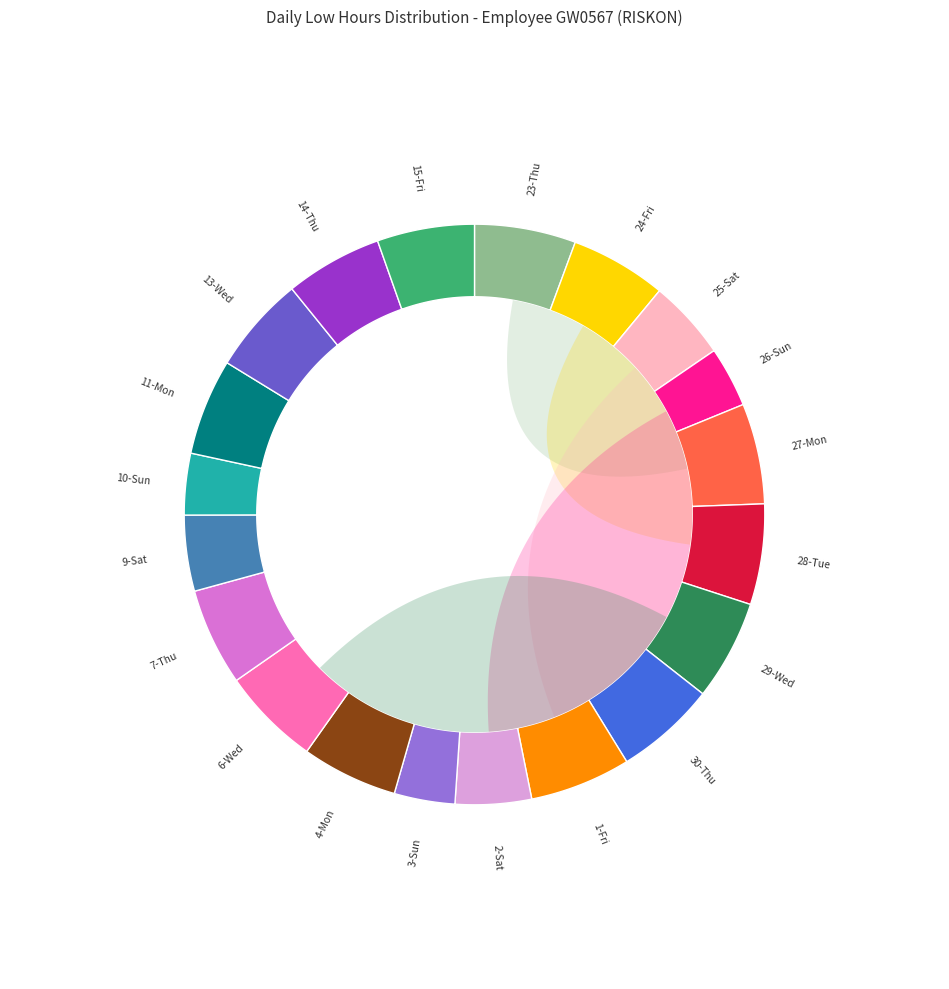

Is there any slice that represents more than half of the pie?

No